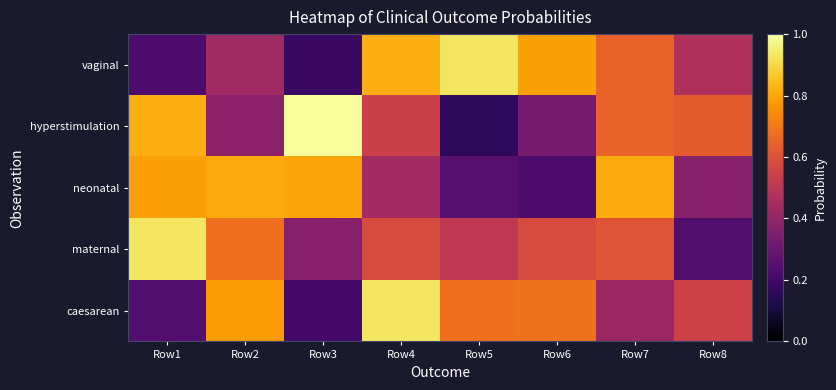

Rank the series at Row3 from lowest to highest value.

vaginal, caesarean, maternal, neonatal, hyperstimulation